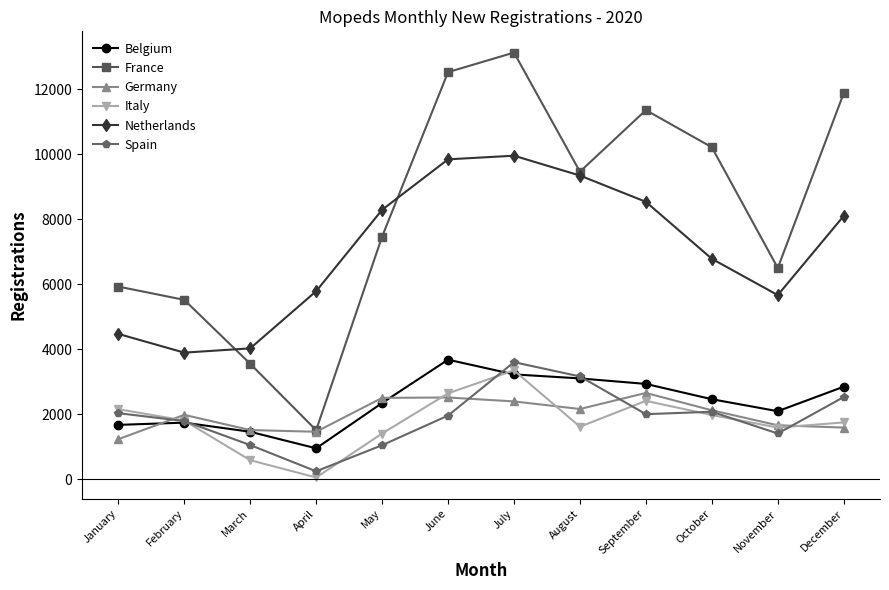

At which category does the chart reach its peak across all series?

July